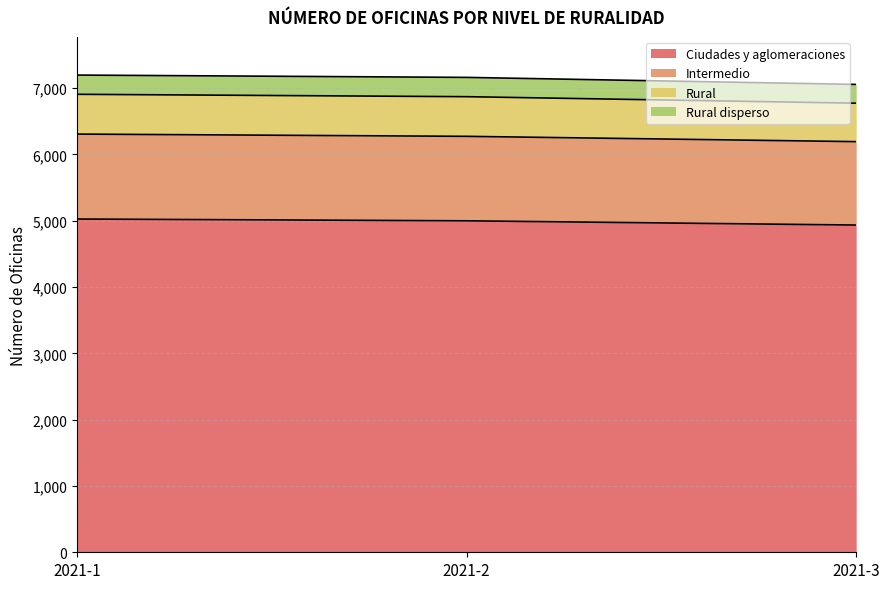

What is the total value across all series at 2021-2?

7162